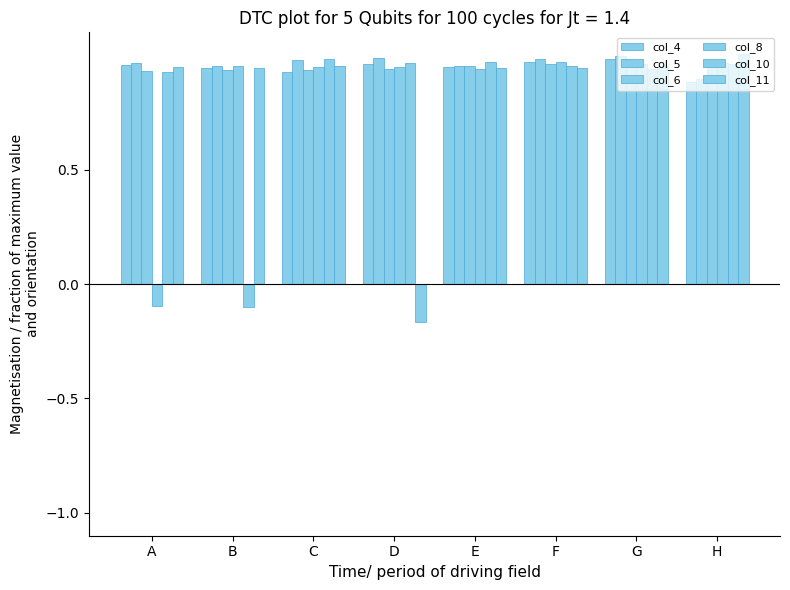

What is the total value across all series at B?

4.6